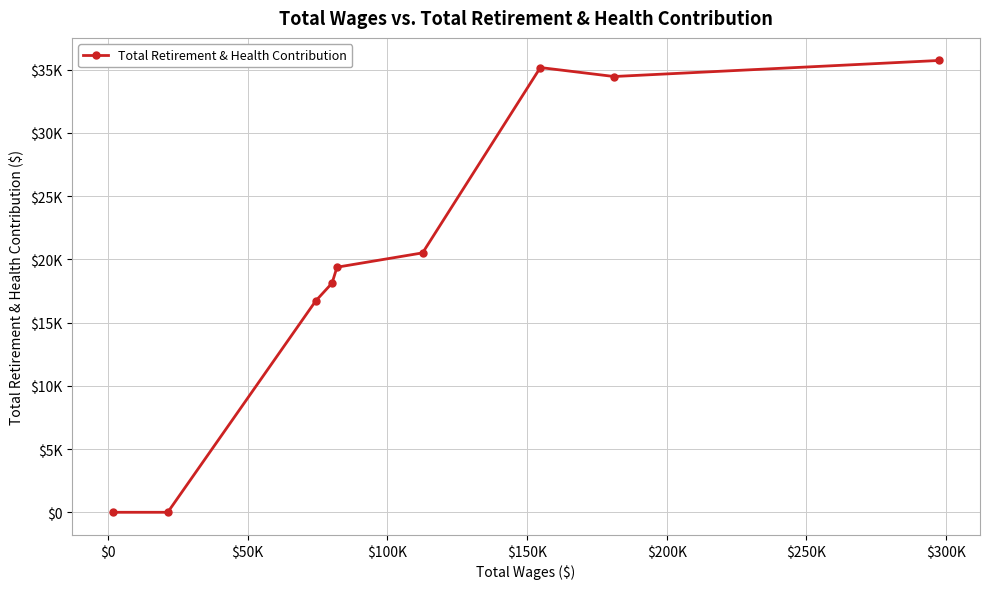

Does the chart have visible grid lines?

Yes